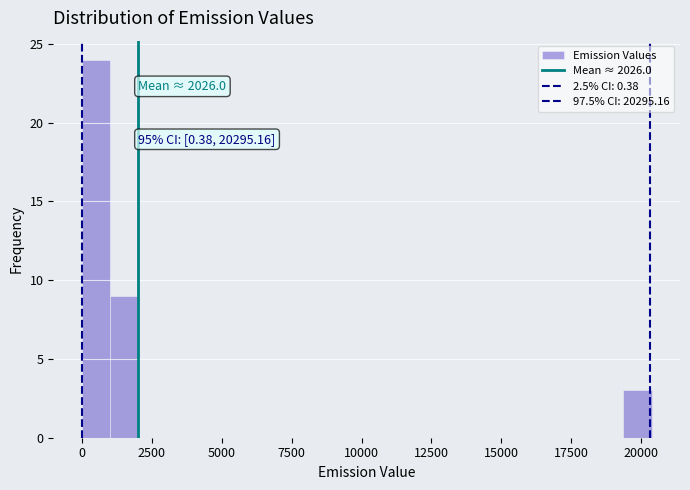

Around what value on the x-axis is the tallest bar? Give the approximate position of its centre, as read against the axis.

500